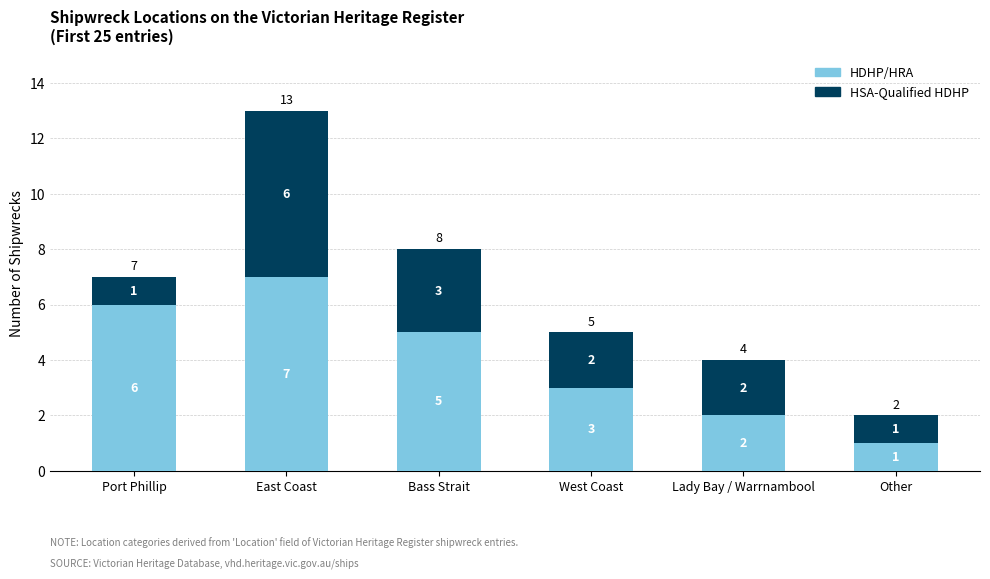

Count the number of categories in the chart.

6